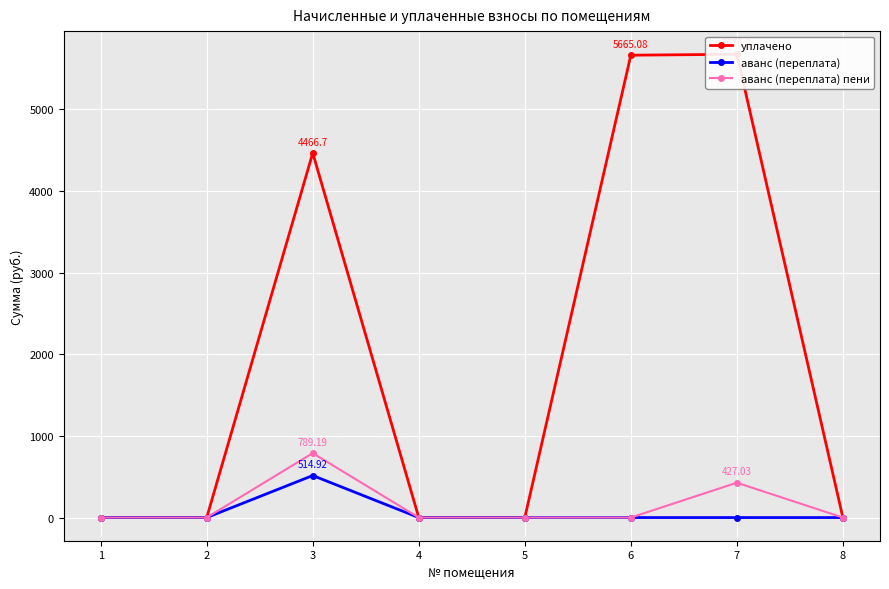

Reading left to right, what are all the values shown in this chart?

уплачено: 0.0	0.0	4466.7	0.0	0.0	5665.1	5676.3	0.0
аванс (переплата): 0.0	0.0	514.9	0.0	0.0	0.0	0.0	0.0
аванс (переплата) пени: 0.0	0.0	789.2	0.0	0.0	0.0	427.0	0.0